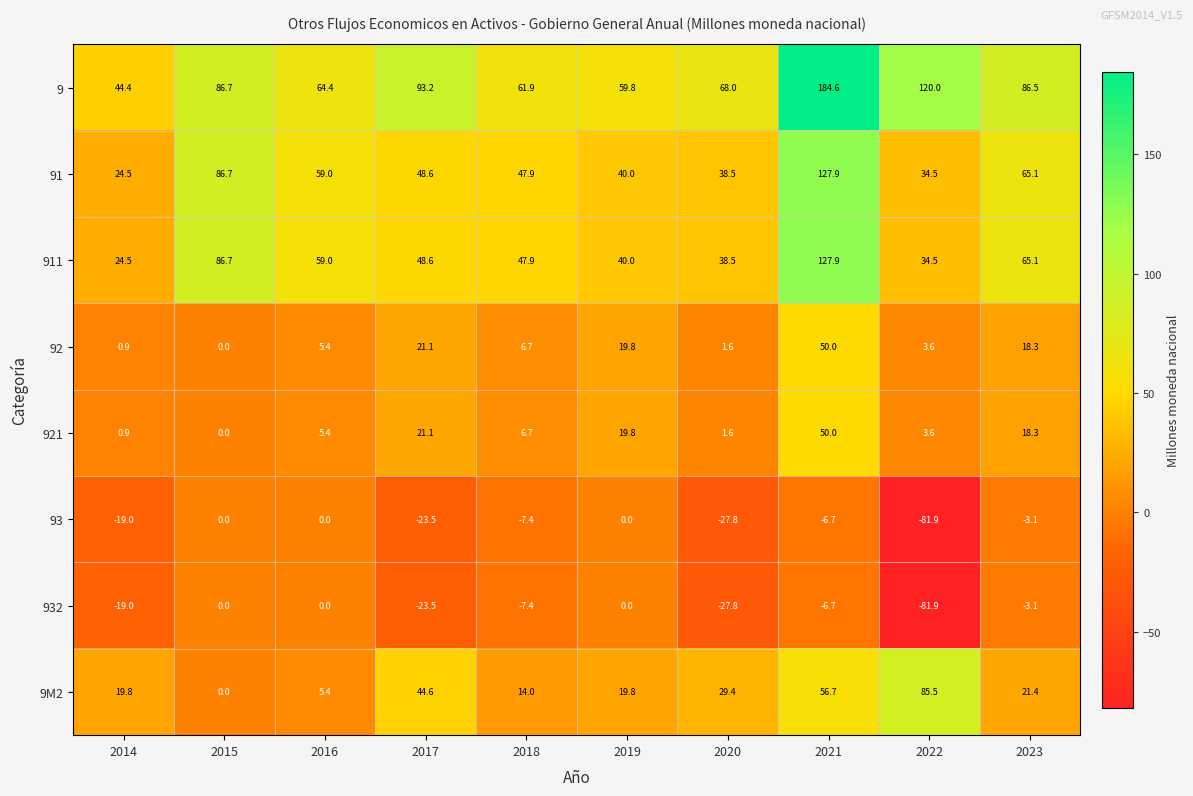

What is the maximum value for 91?

127.9